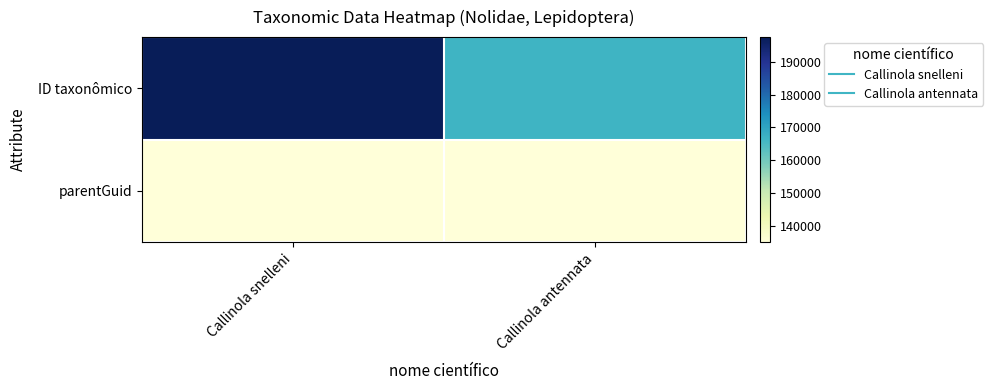

Which series has the widest spread of values?

ID taxonômico